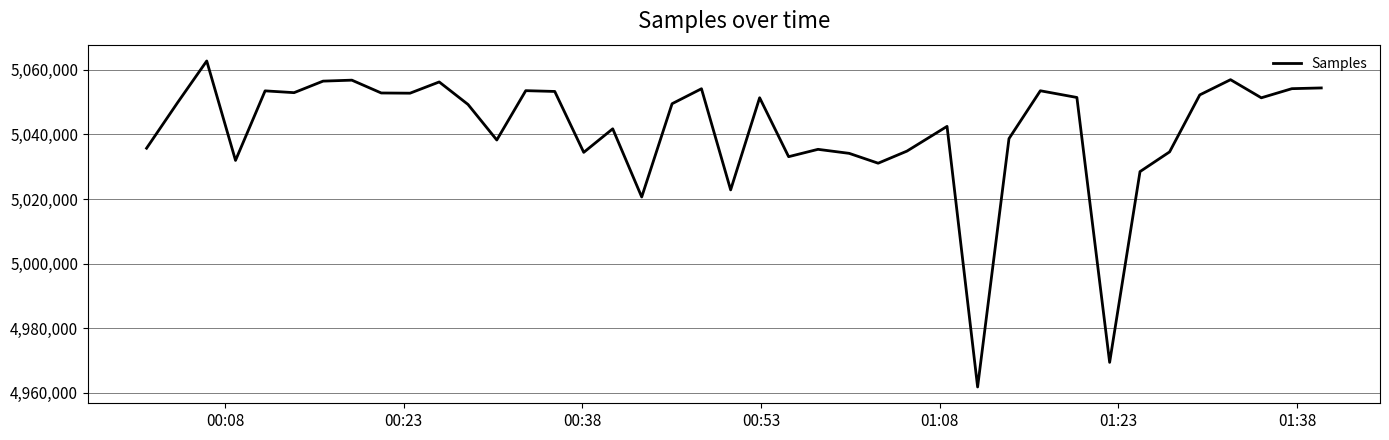

What is the smallest value displayed?

4961804